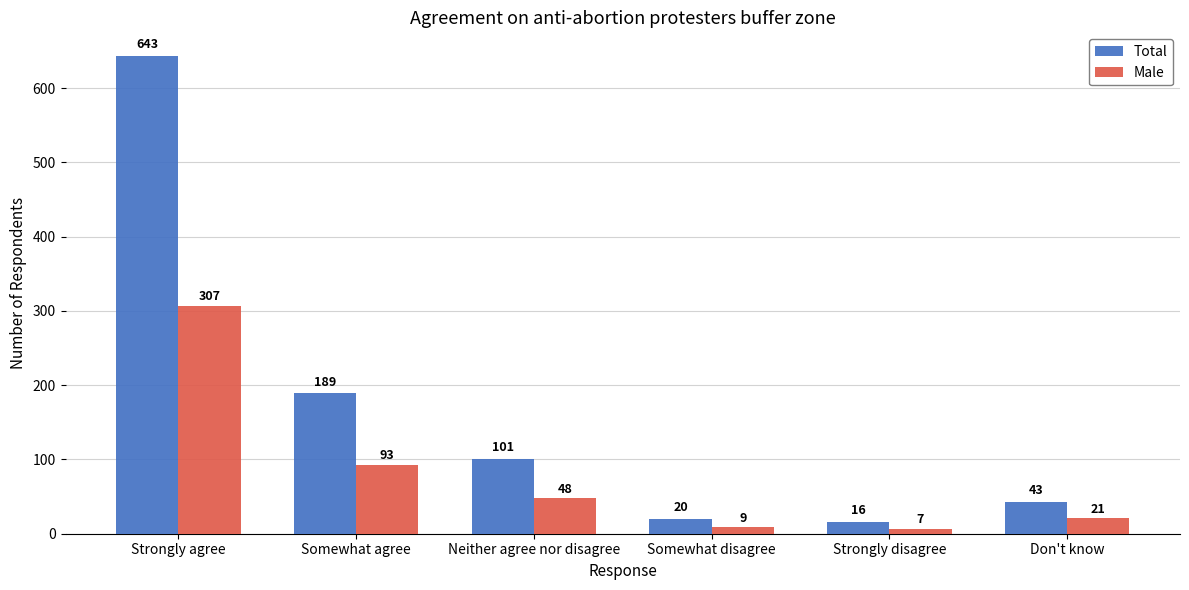

How many groups of bars are there?

6